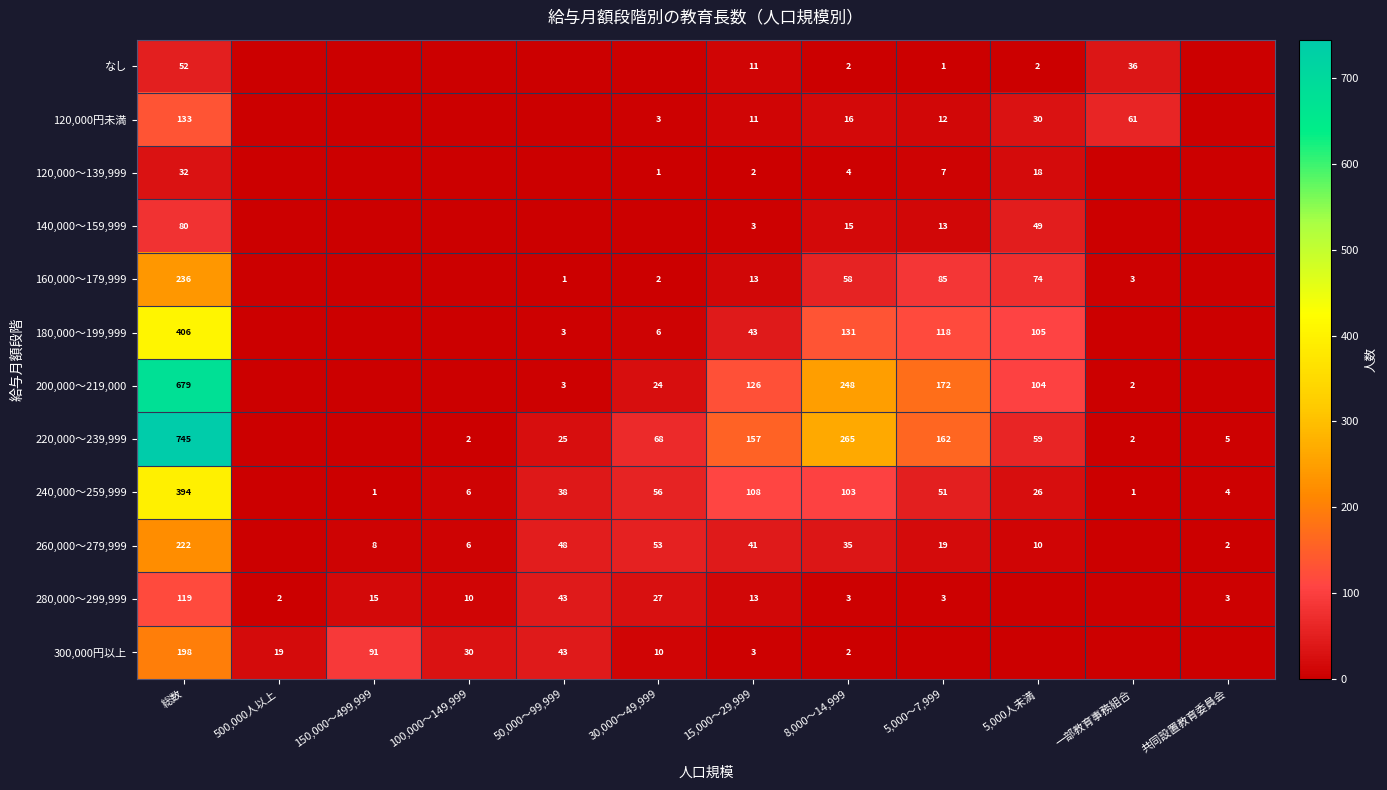

Is it true that 120,000円未満 equals 93 at 一部教育事務組合?

False